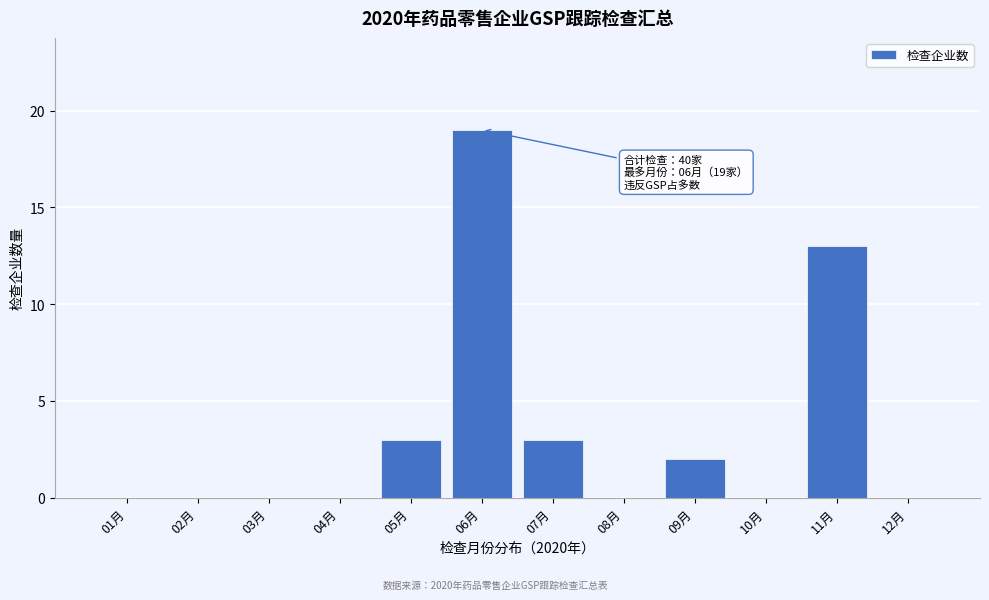

Reading left to right, what are all the values shown in this chart?

01月=0	02月=0	03月=0	04月=0	05月=3	06月=19	07月=3	08月=0	09月=2	10月=0	11月=13	12月=0